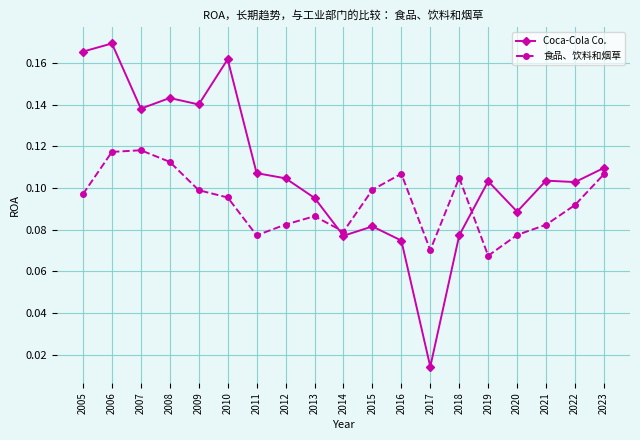

Does the chart have visible grid lines?

Yes